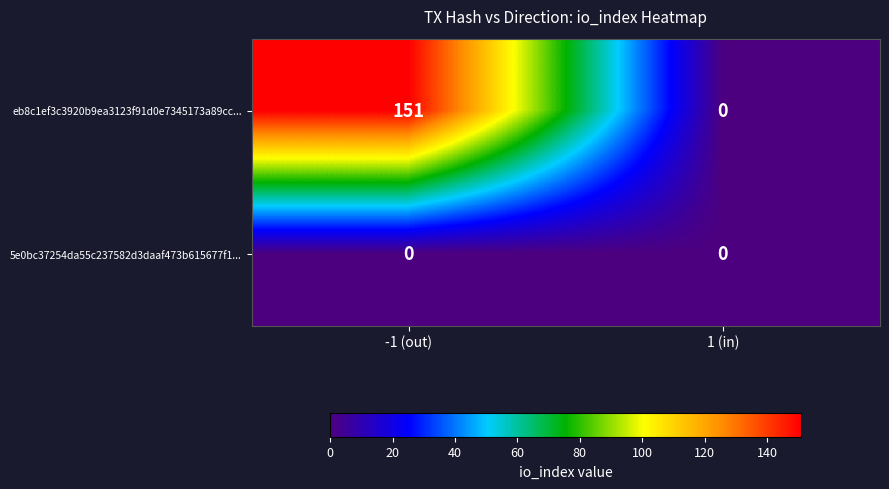

Which series has the largest total across all categories?

eb8c1ef3c3920b9ea3123f91d0e7345173a89cc...